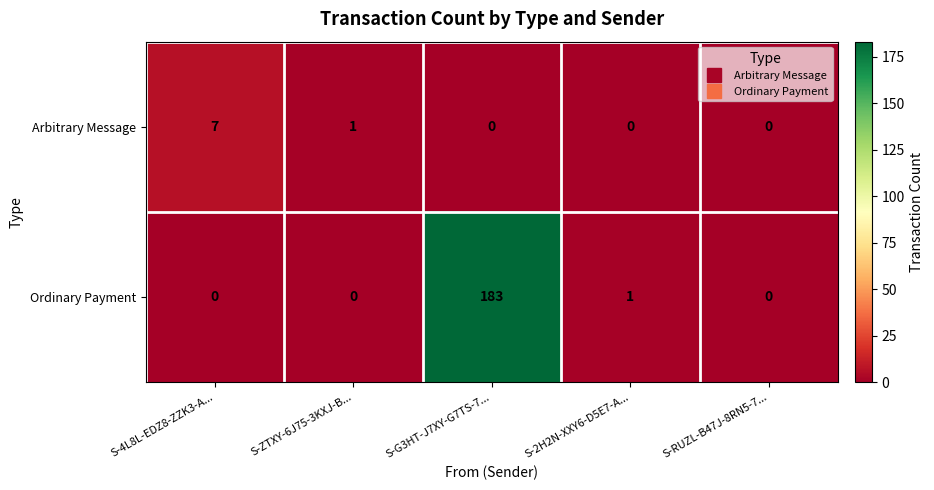

What is the spread (max minus min) of values at S-ZTXY-6J75-3KXJ-B...?

1